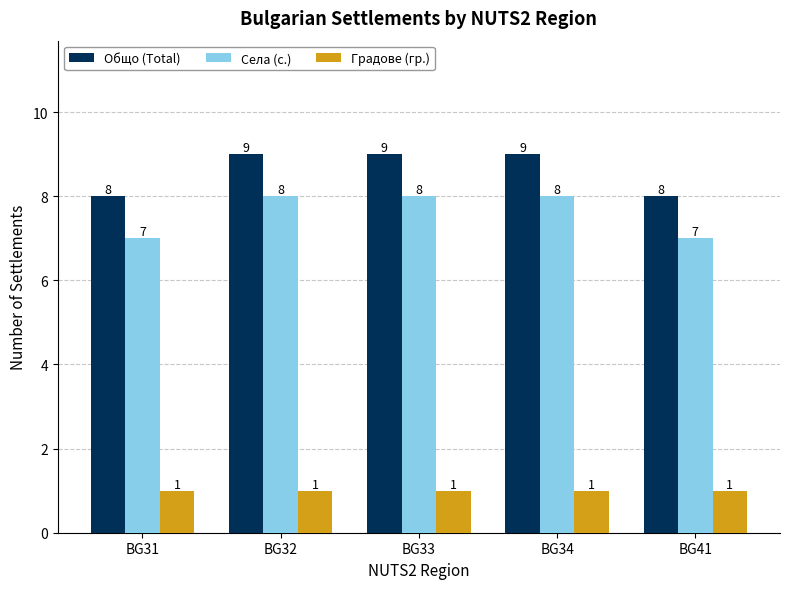

What is the sum of all Села (с.) values?

38